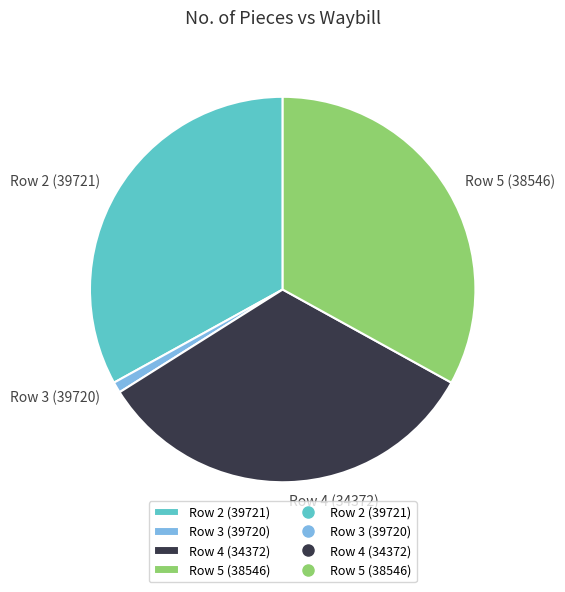

Is Row 4 (34372) the majority of the pie?

No